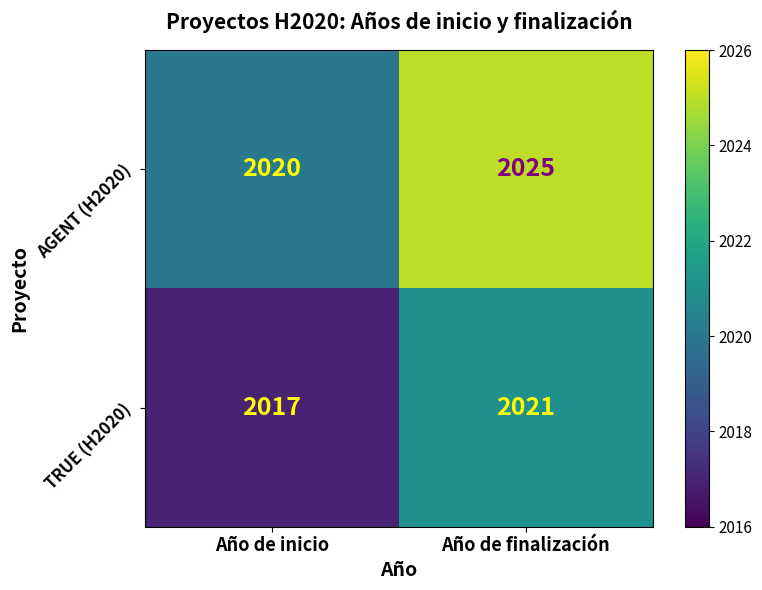

Which series has the largest total across all categories?

AGENT (H2020)